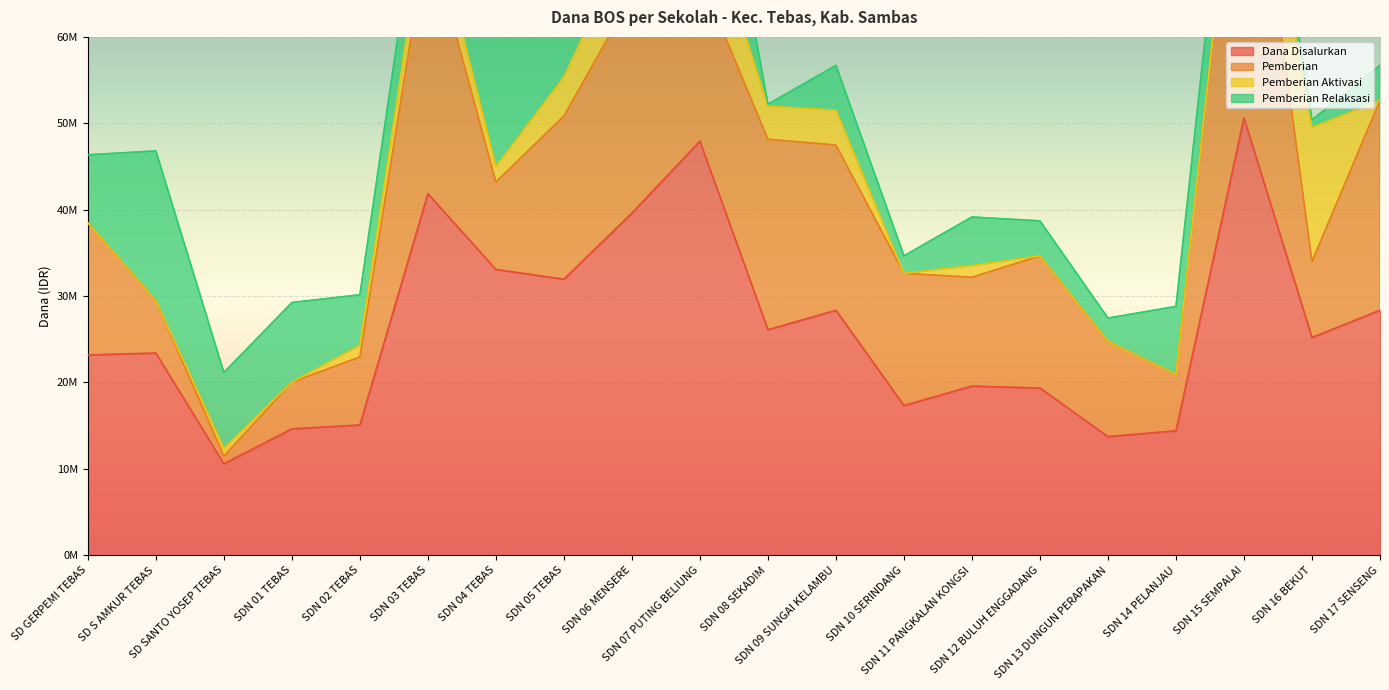

After their last crossing, which series has the higher values: Pemberian Relaksasi or Pemberian?

Pemberian